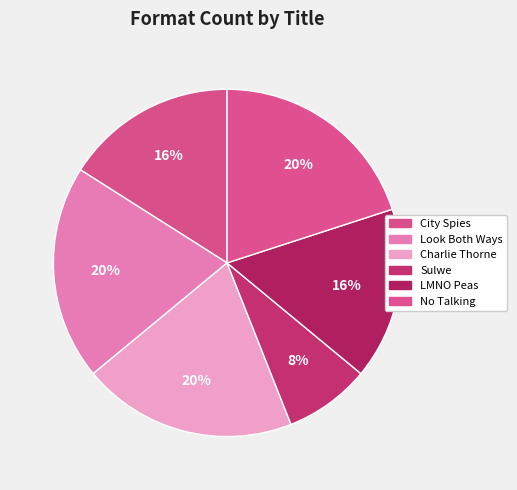

How many slices are in this pie chart?

6